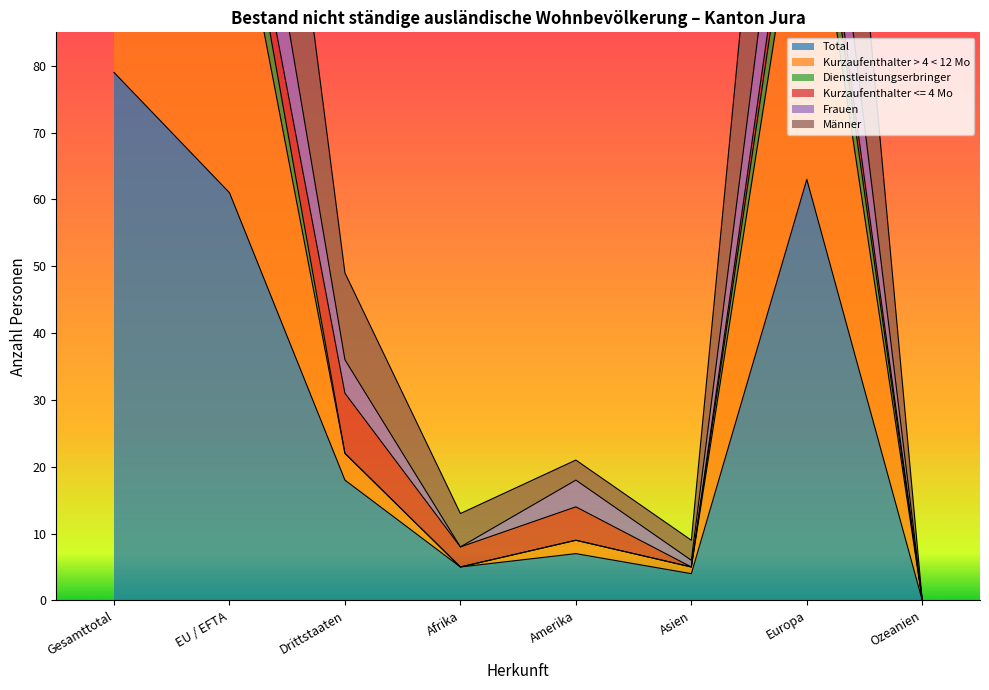

Is it true that Total equals 3 at Amerika?

False